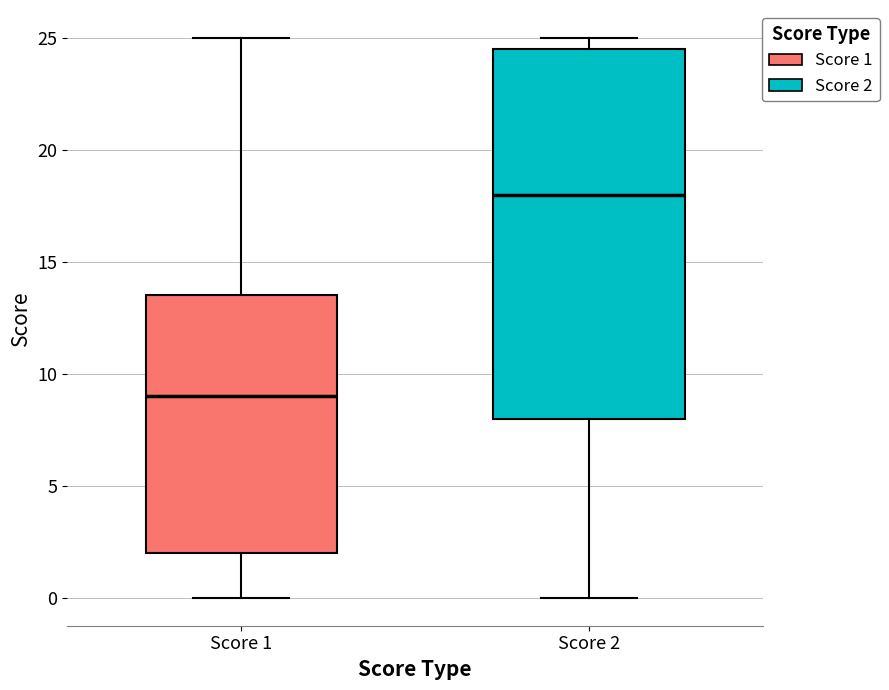

Reading left to right, read every box against the y-axis: the position of its median line, the range the box covers, and the ends of its whiskers. The values are not printed on the chart, so give them approximately, as read against the axis.

Score 1: median 9.0, box 2.0 to 13.5, whiskers 0.0 to 25.0
Score 2: median 18.0, box 8.0 to 24.5, whiskers 0.0 to 25.0